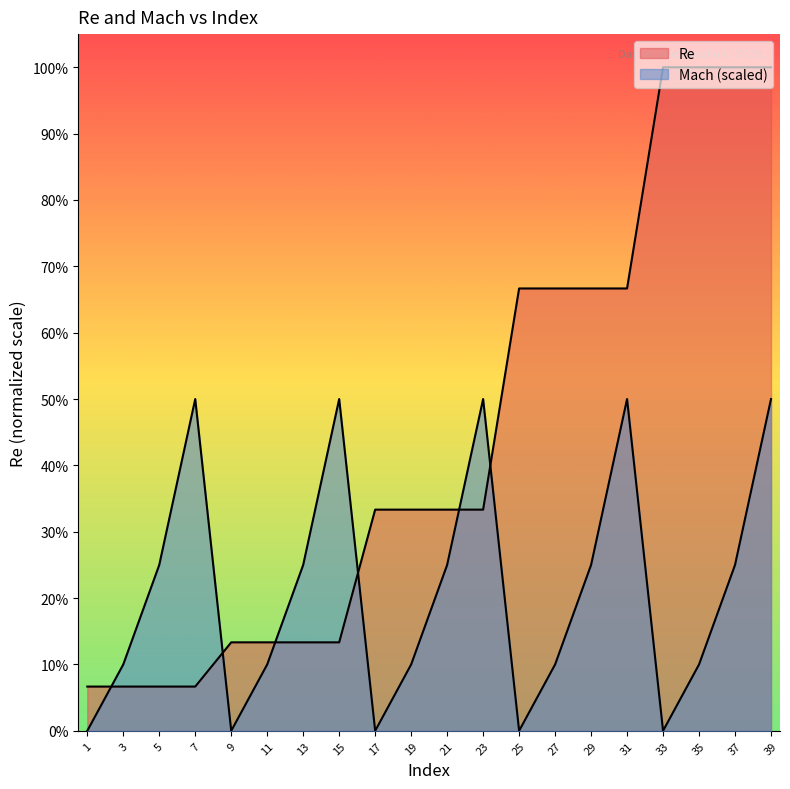

Which series has the largest range (max minus min)?

Re